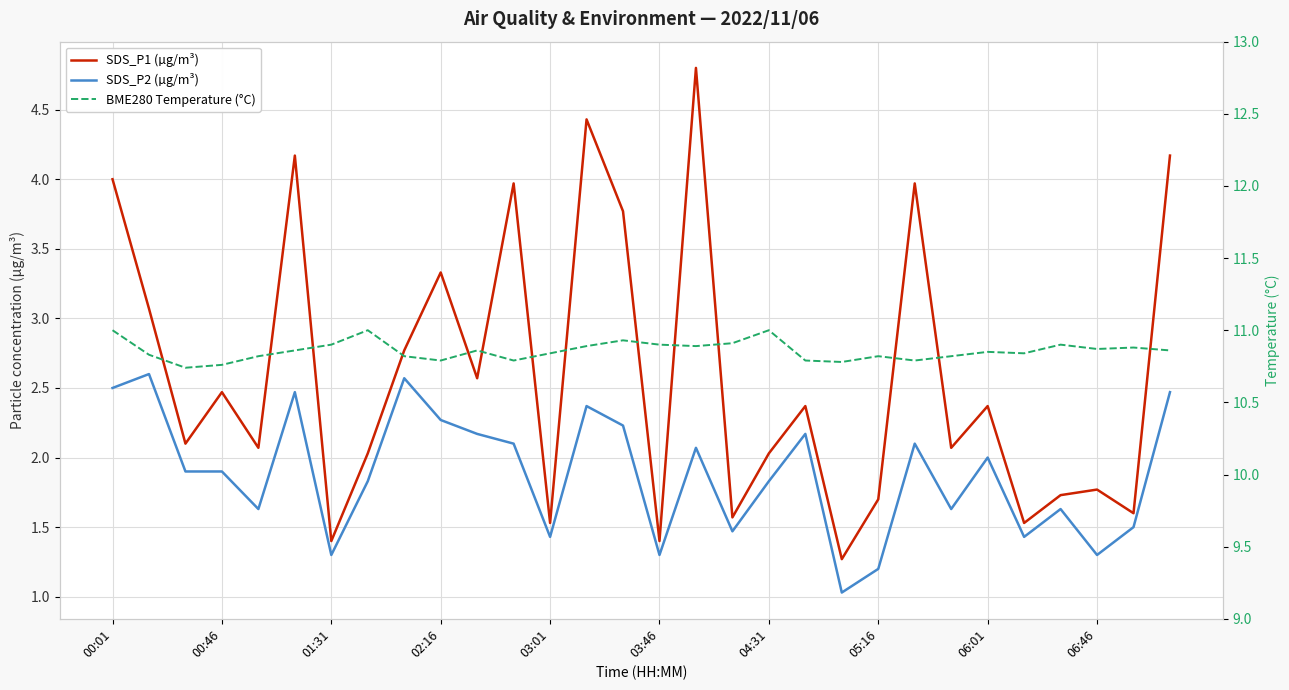

True or false: SDS_P2 (µg/m³) and SDS_P1 (µg/m³) intersect in this chart.

False